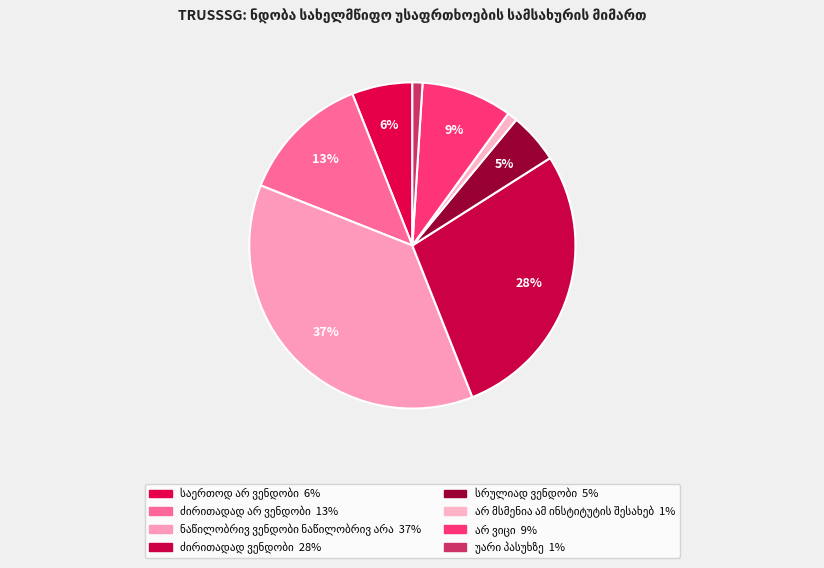

Count the number of slices in the pie.

8